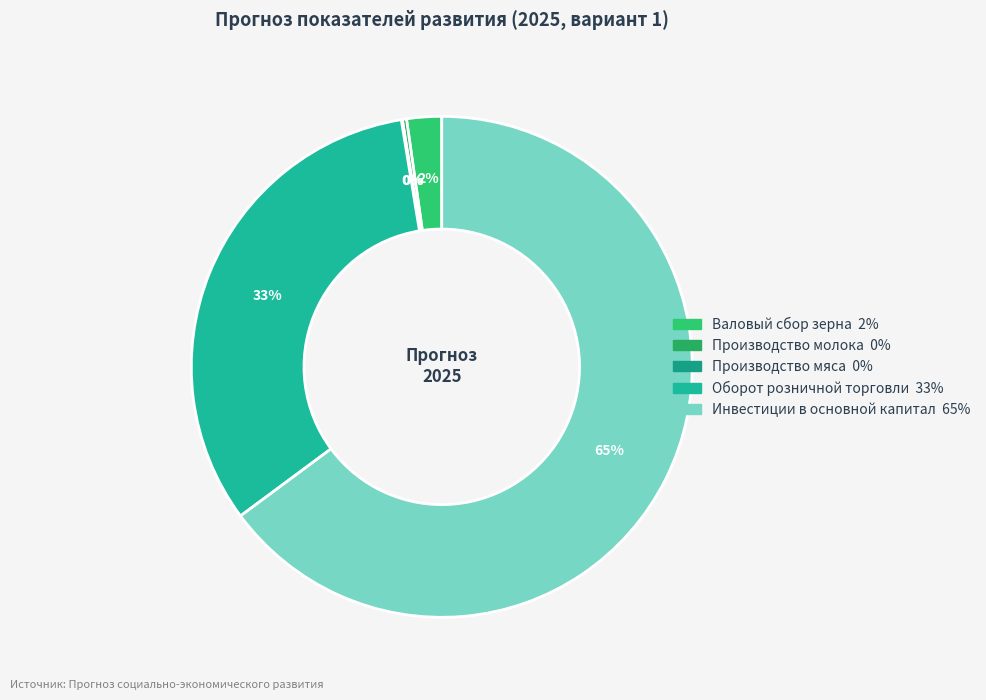

To the nearest percent, what is the combined percentage of Инвестиции в основной капитал and Производство молока?

65%